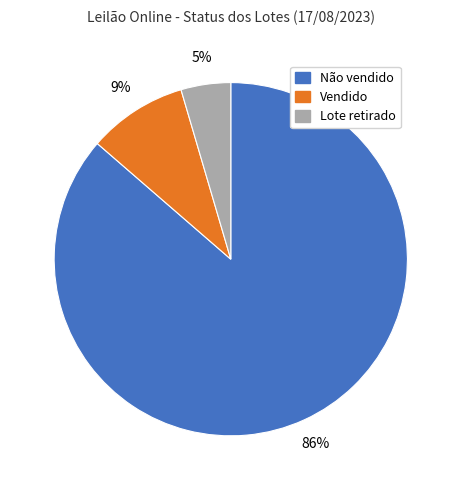

To the nearest percent, what is the average slice percentage?

33%